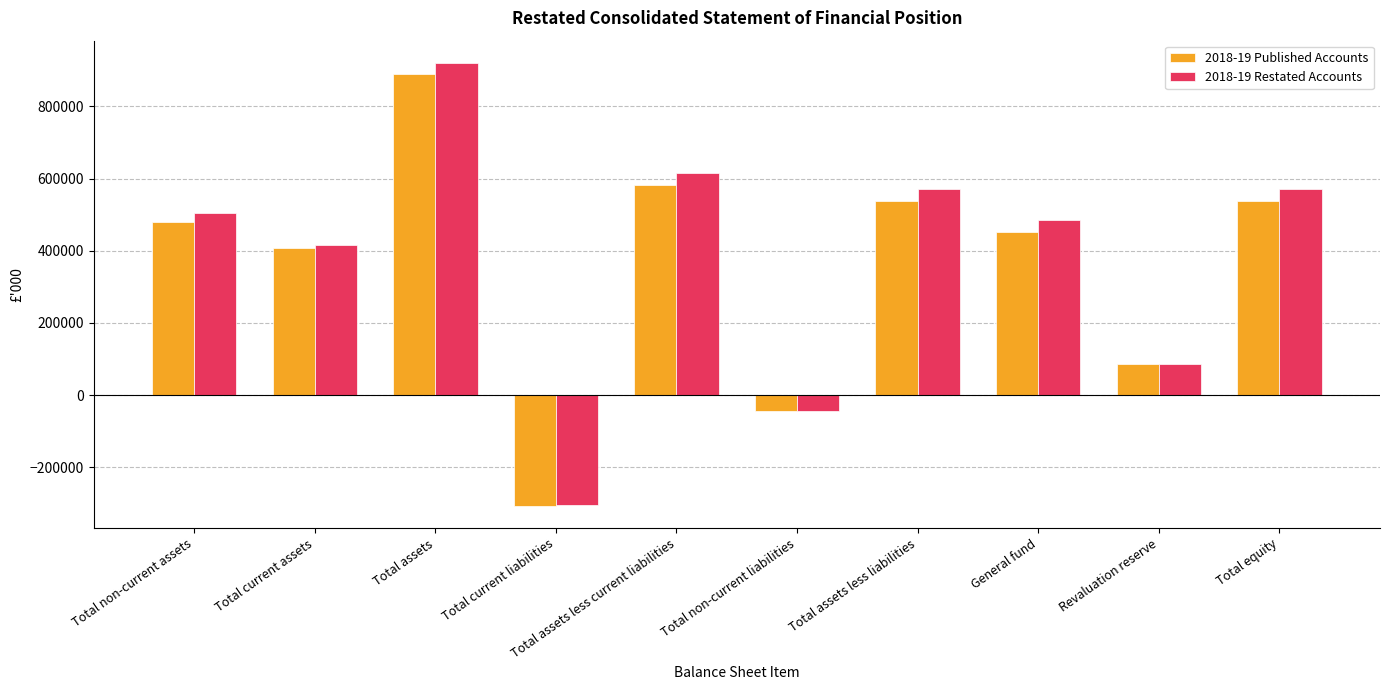

Between General fund and Revaluation reserve, which series saw the biggest shift?

2018-19 Restated Accounts